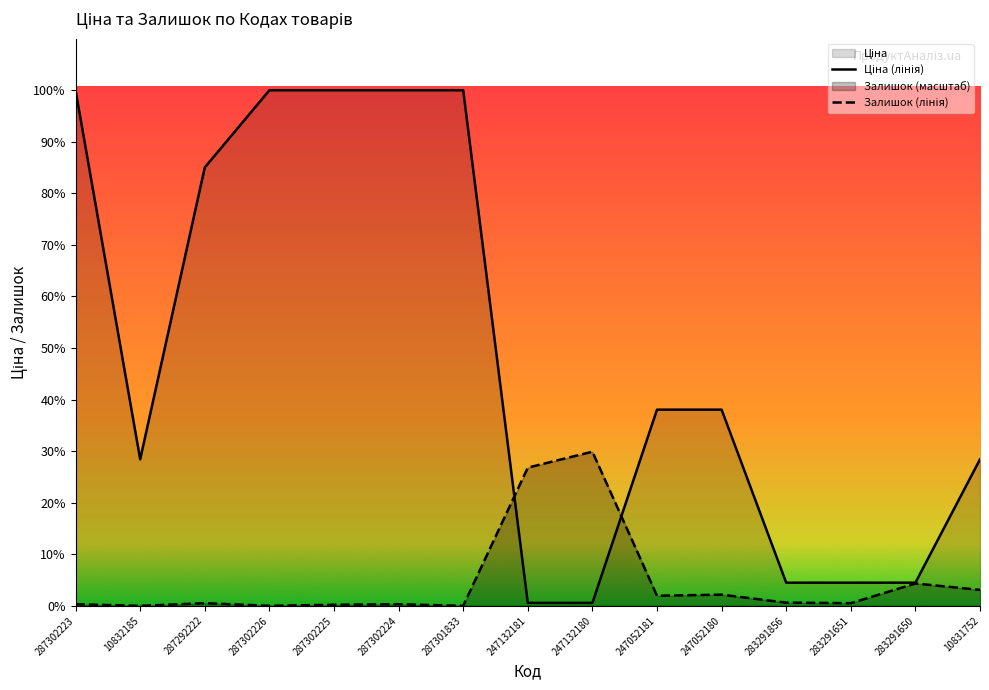

Reading left to right, extract all data points from this chart.

Ціна: 287302223=19831.1	10832185=5636.0	287292222=16863.2	287302226=19831.1	287302225=19831.1	287302224=19831.1	287301833=19831.1	247132181=113.3	247132180=113.3	247052181=7545.9	247052180=7545.9	283291856=889.9	283291651=889.9	283291650=889.9	10831752=5636.0
Залишок: 287302223=61.3	10832185=0.0	287292222=102.2	287302226=0.0	287302225=40.9	287302224=61.3	287301833=0.0	247132181=5315.5	247132180=5928.9	247052181=388.4	247052180=429.3	283291856=122.7	283291651=102.2	283291650=858.7	10831752=613.3